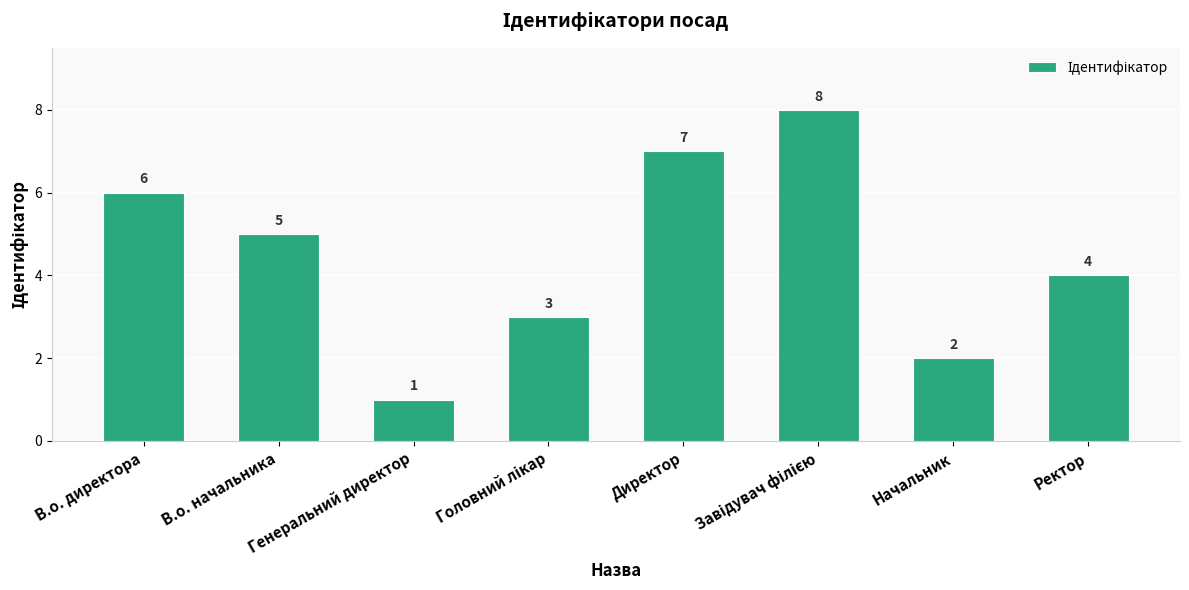

How many bars are there in total?

8